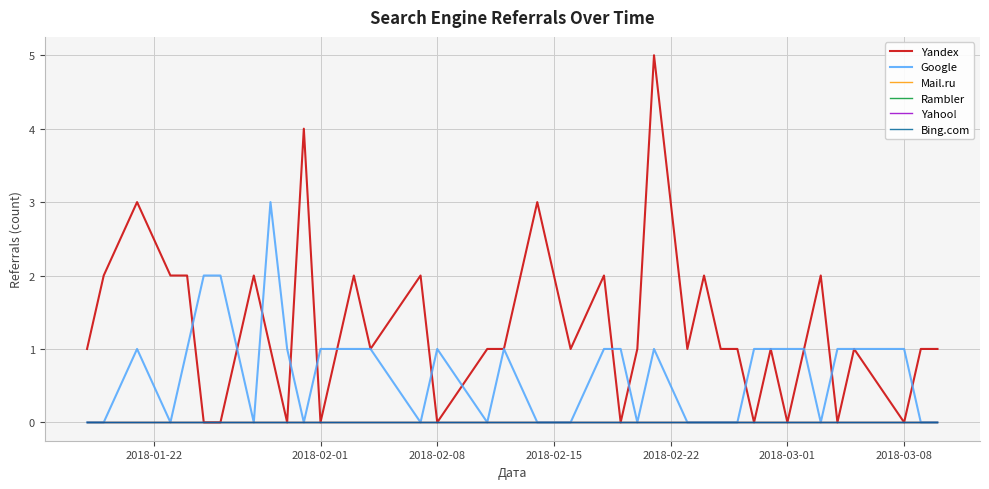

Which category has the lowest value in the Bing.com series?

2018-01-22